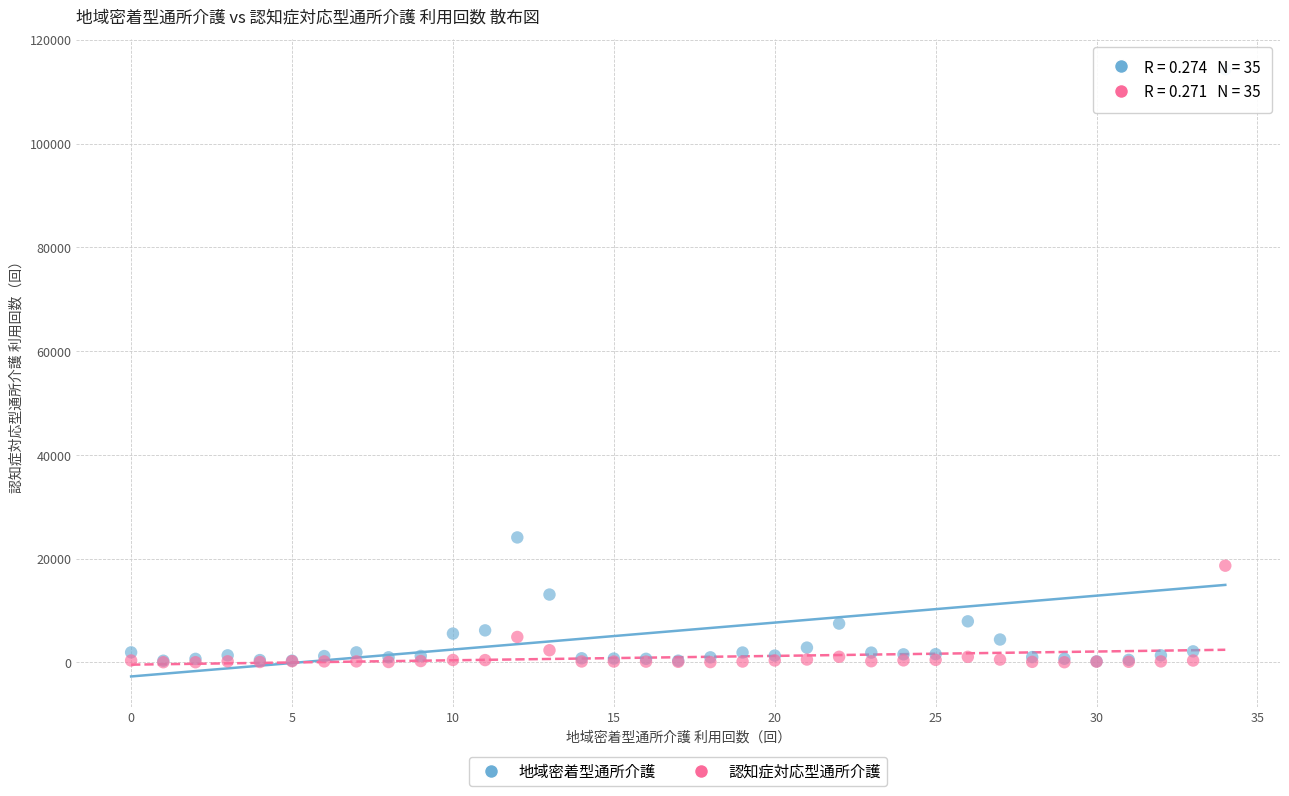

In the 地域密着型通所介護 series, what Y value is closest to 57254?

24082